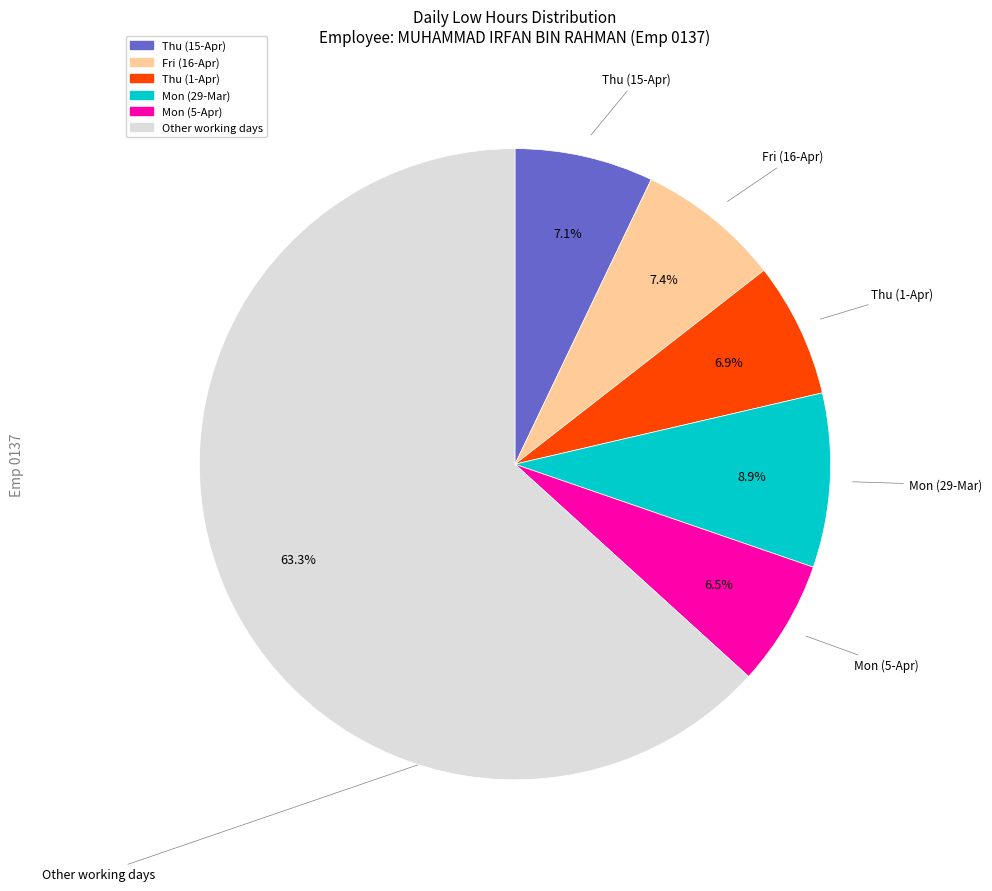

Does any single category account for the majority?

Yes